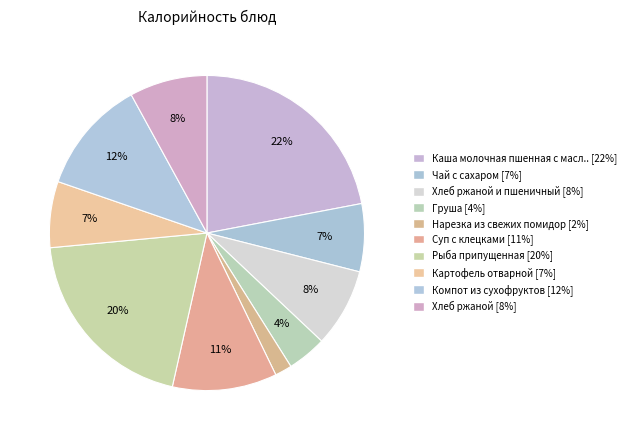

Count the number of slices in the pie.

10